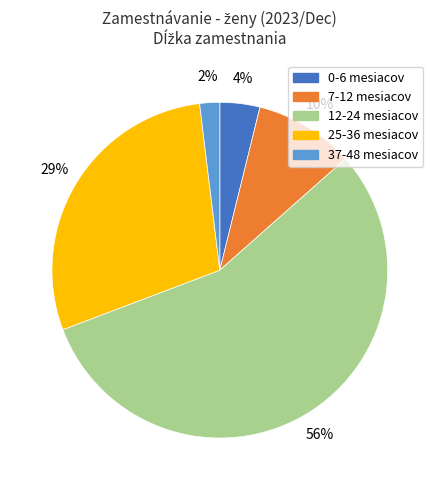

Do 37-48 mesiacov and 12-24 mesiacov together represent more than half of the pie?

Yes